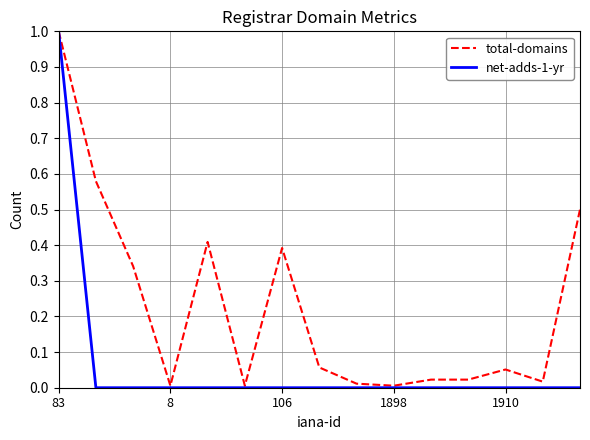

Which series has the largest total across all categories?

total-domains